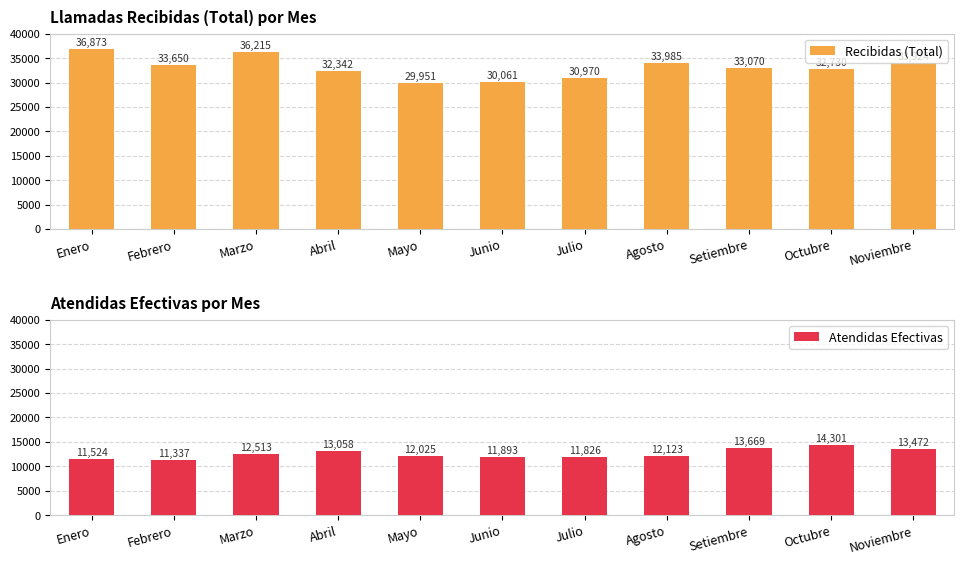

What is the sum of all Recibidas (Total) values?

363771